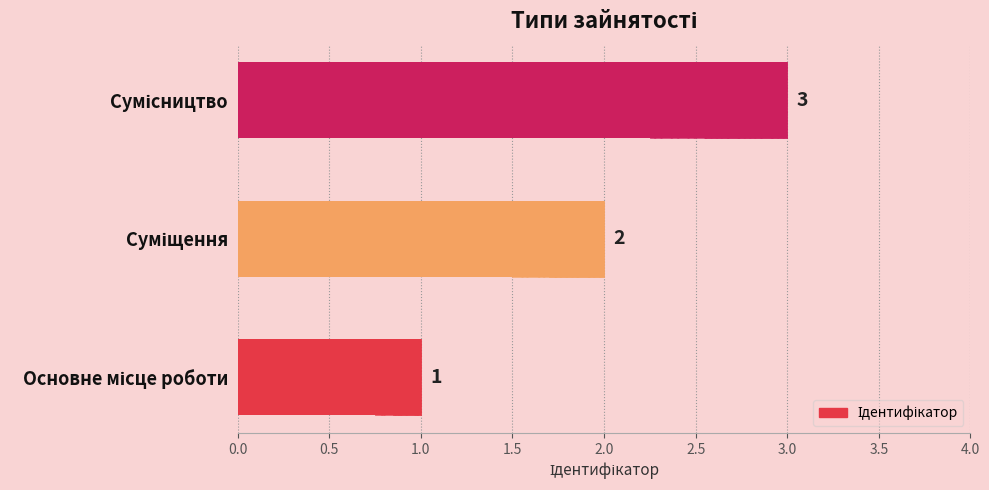

Reading left to right, what are all the values shown in this chart?

1	2	3